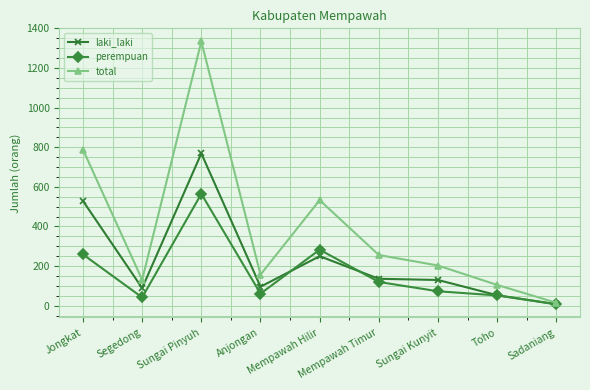

Which series has the largest range (max minus min)?

total